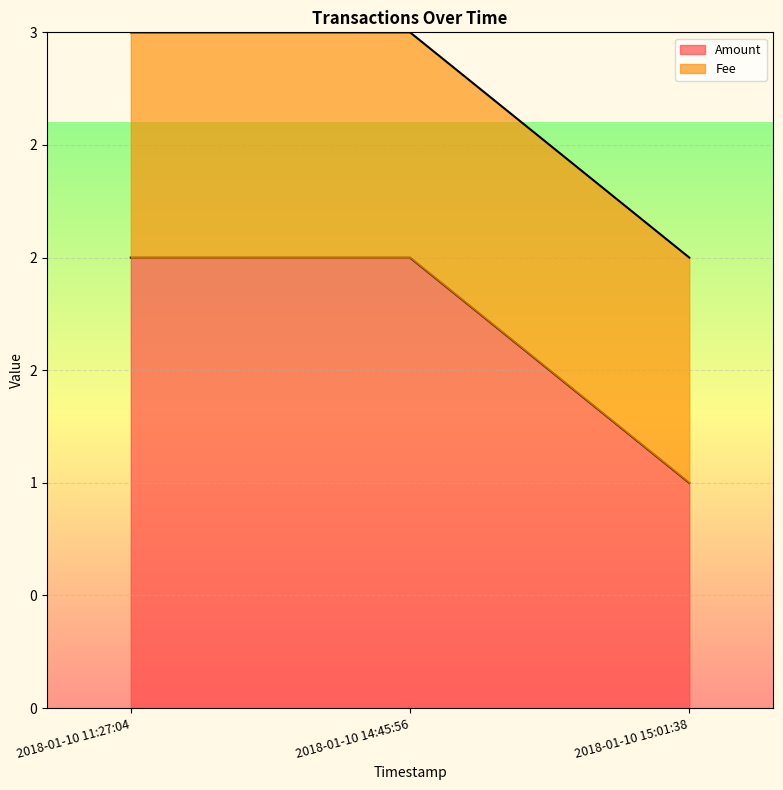

Which has a higher value, 2018-01-10 11:27:04 or 2018-01-10 14:45:56?

2018-01-10 11:27:04